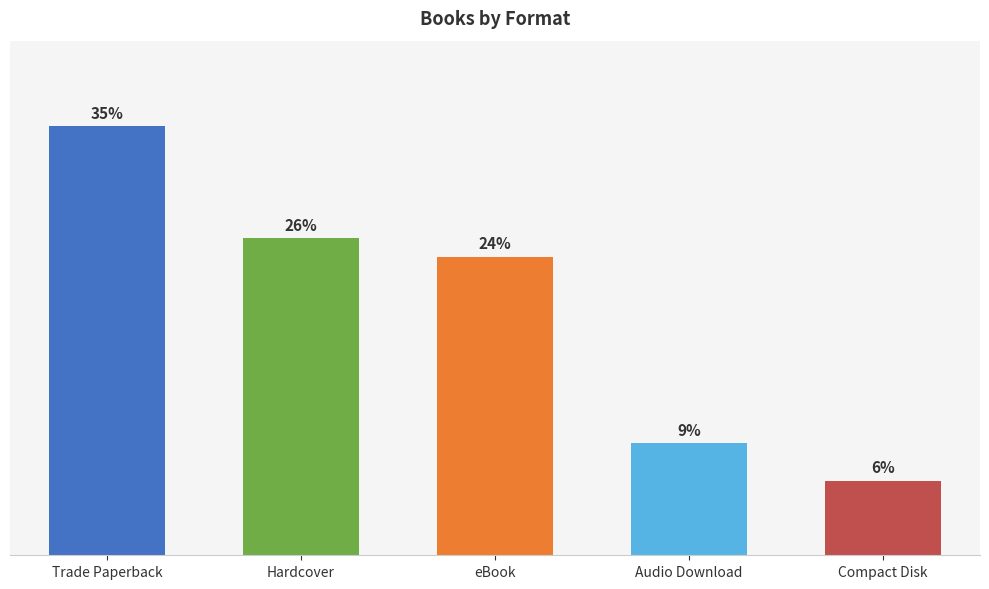

Reading left to right, list all the values displayed in this chart.

Trade Paperback=23	Hardcover=17	eBook=16	Audio Download=6	Compact Disk=4